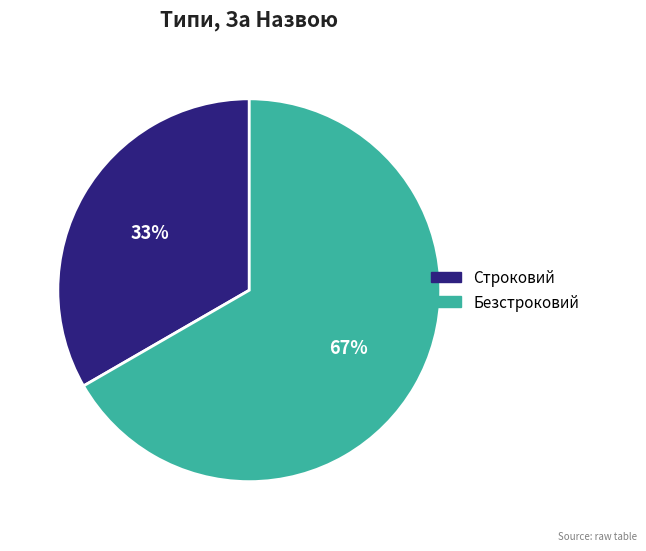

What is the ratio of the value at Строковий to the value at Безстроковий?

0.5